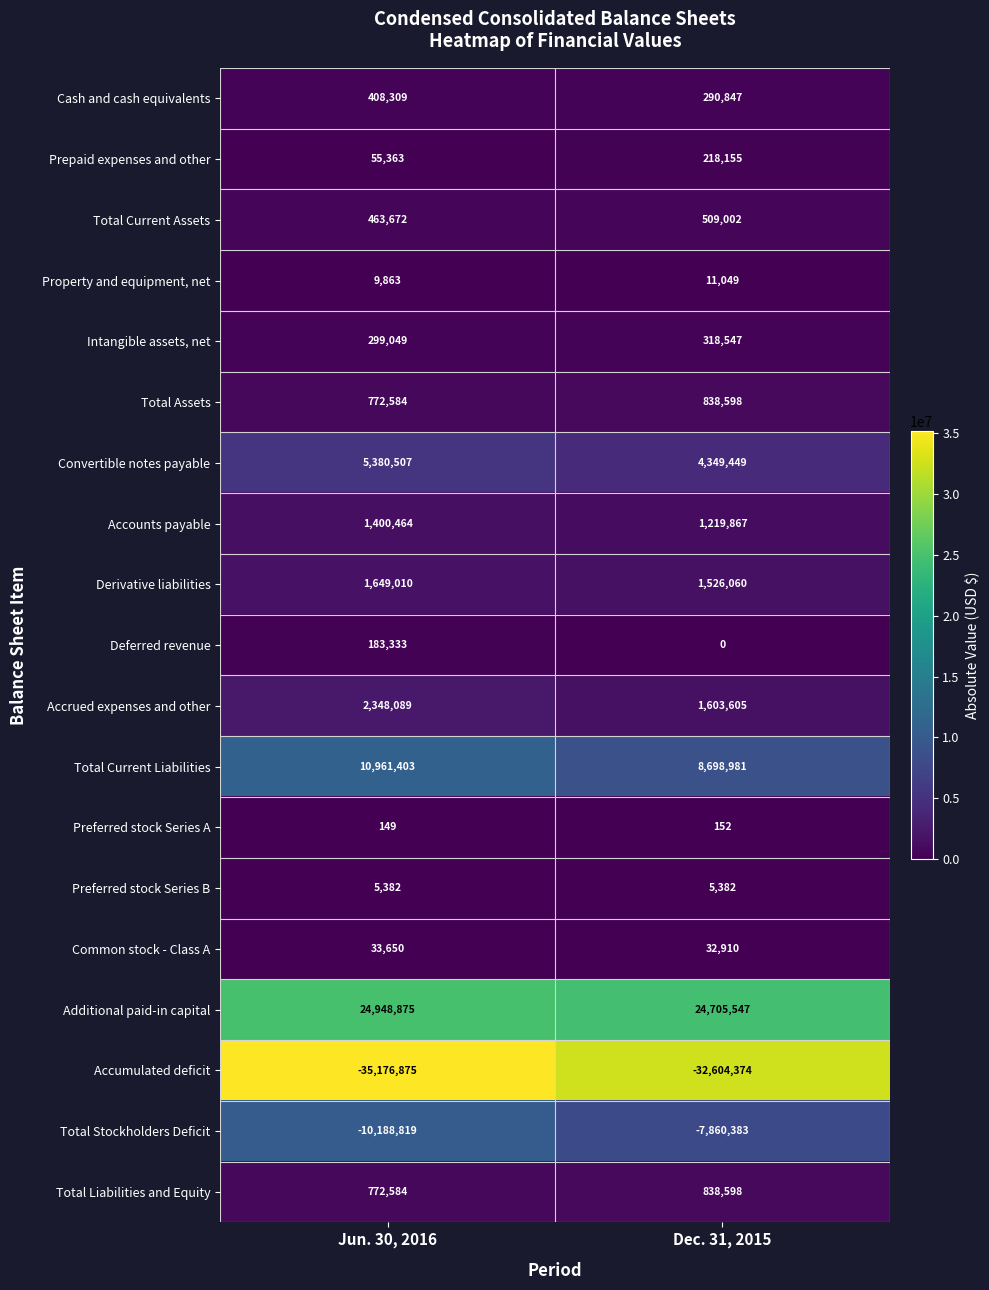

What is the total value across all series at Jun. 30, 2016?

4326592